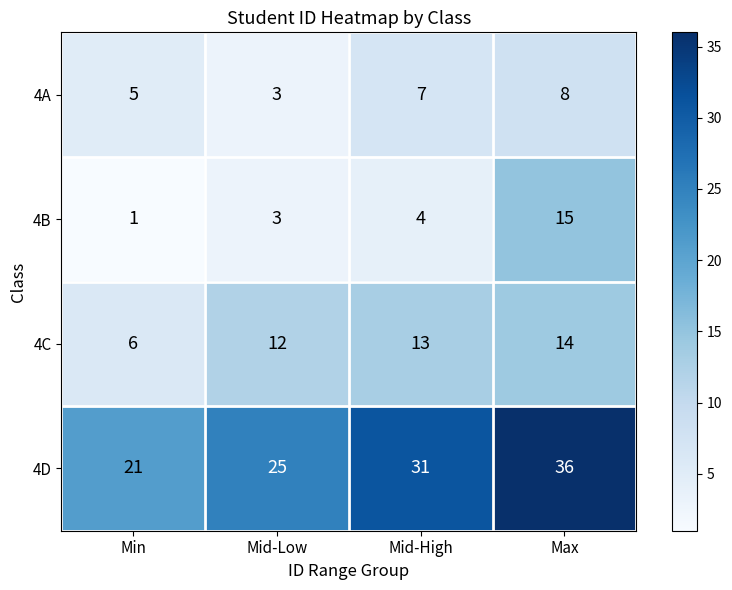

List the labels in order of 4D value, largest first.

Max, Mid-High, Mid-Low, Min